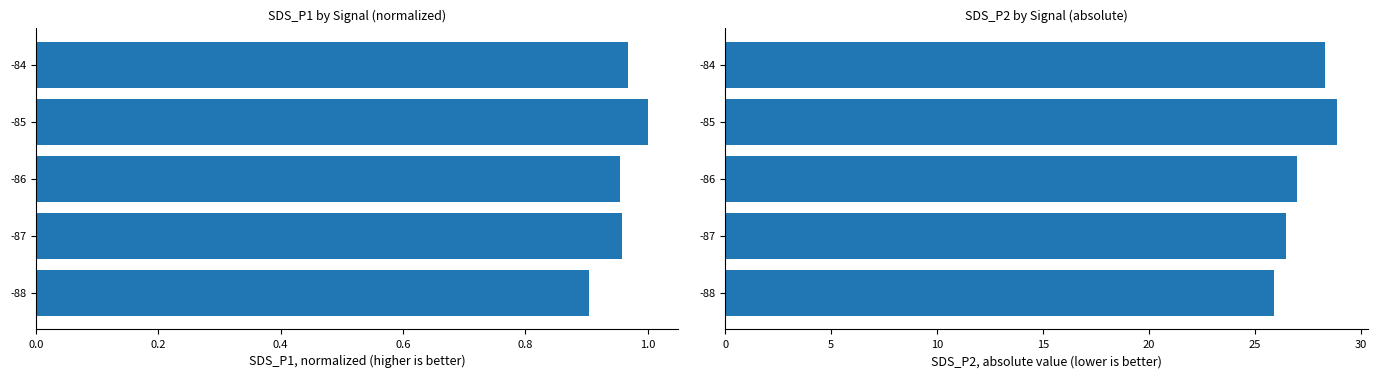

Is the value of SDS_P1 (normalized) at -84 greater than the value of SDS_P2 (absolute) at -88?

No